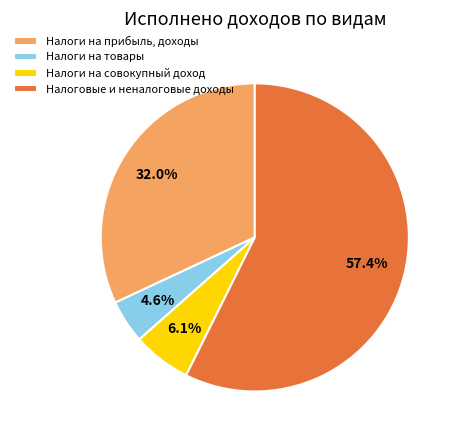

Which has a higher value, Налоговые и неналоговые доходы or Налоги на совокупный доход?

Налоговые и неналоговые доходы